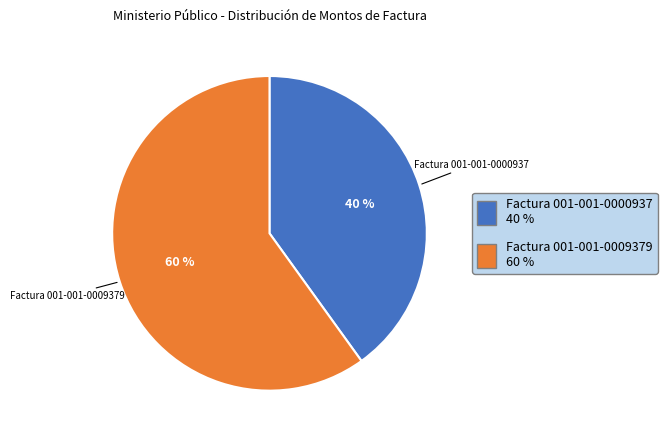

Combined, do Factura 001-001-0009379 and Factura 001-001-0000937 account for over 50%?

Yes